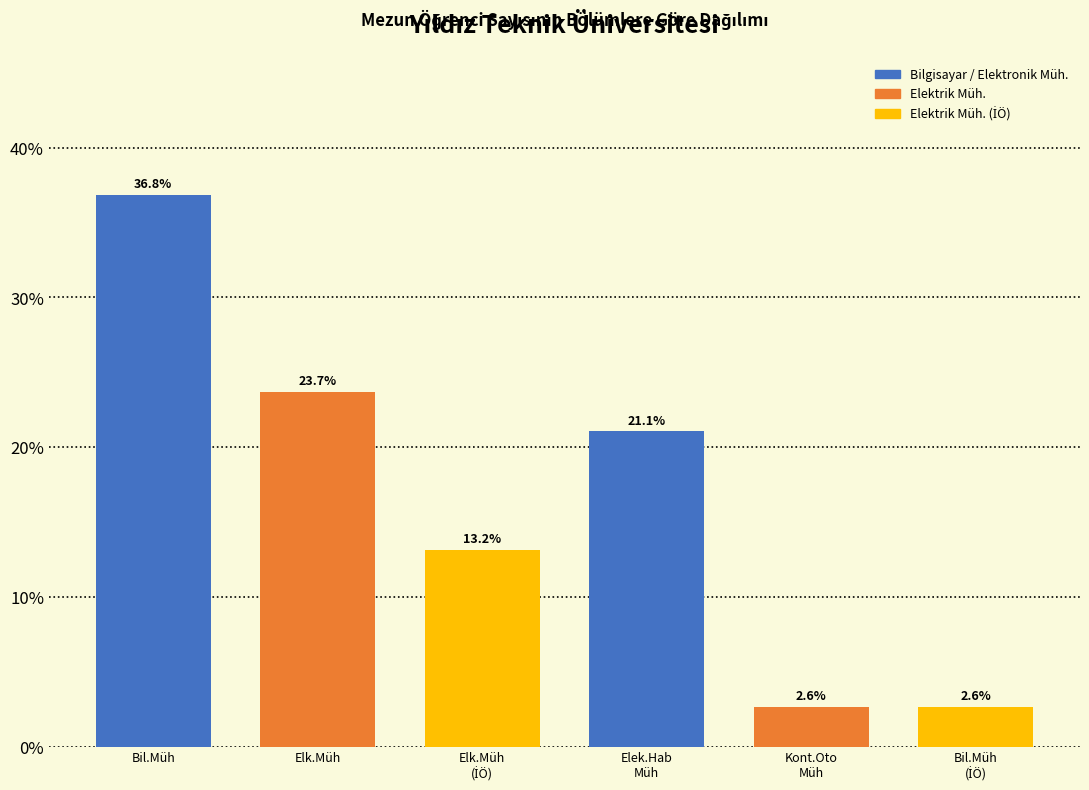

Reading left to right, transcribe all the data shown in this chart.

36.8	23.7	13.2	21.1	2.6	2.6